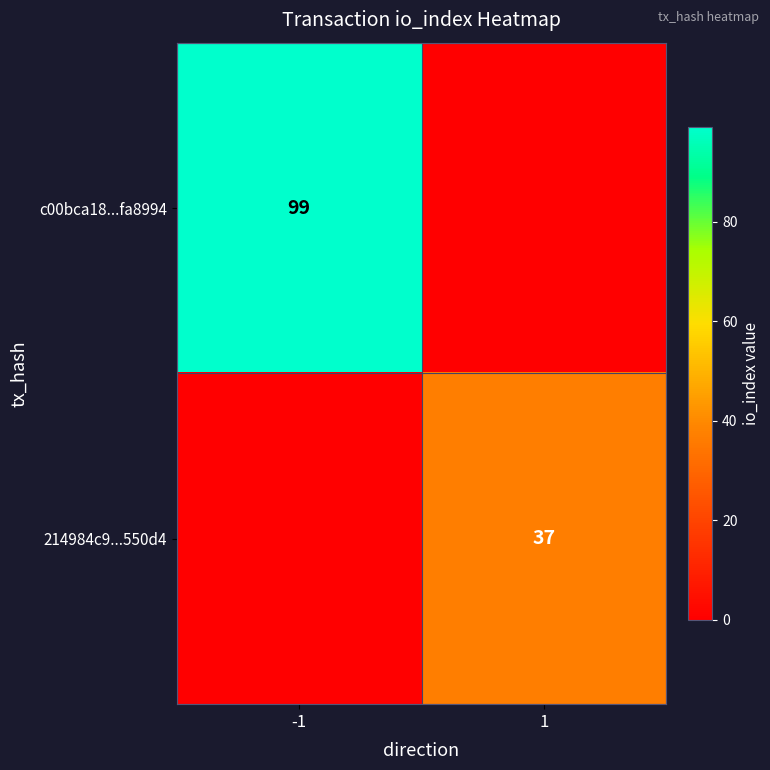

The 214984c9...550d4 series shows 37 at 1. True or false?

True